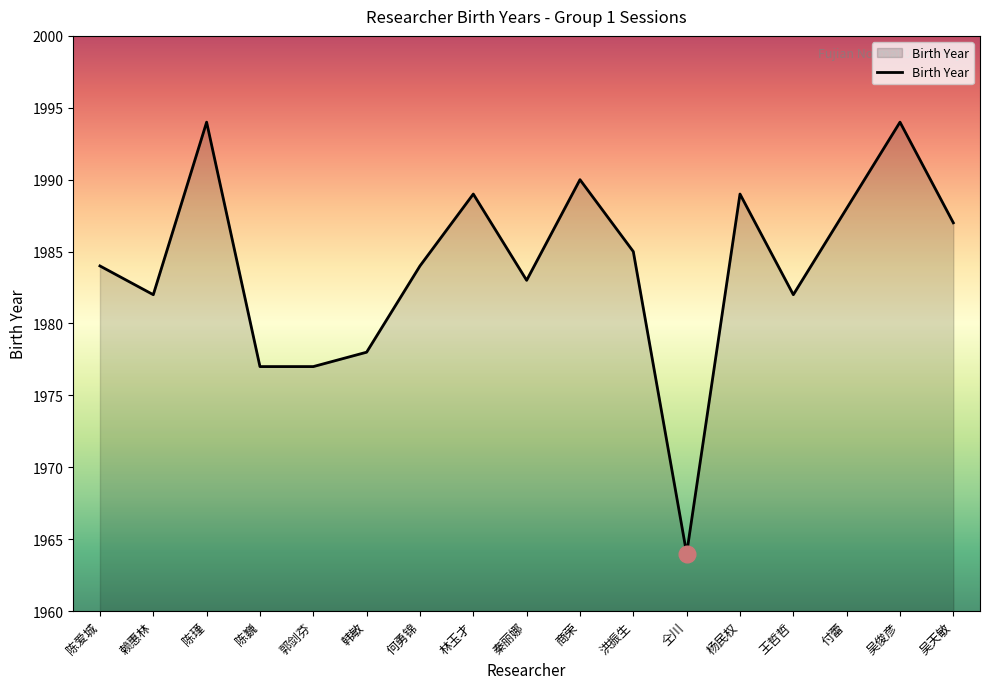

Where is the data nearest to the value 1979?

韩敏